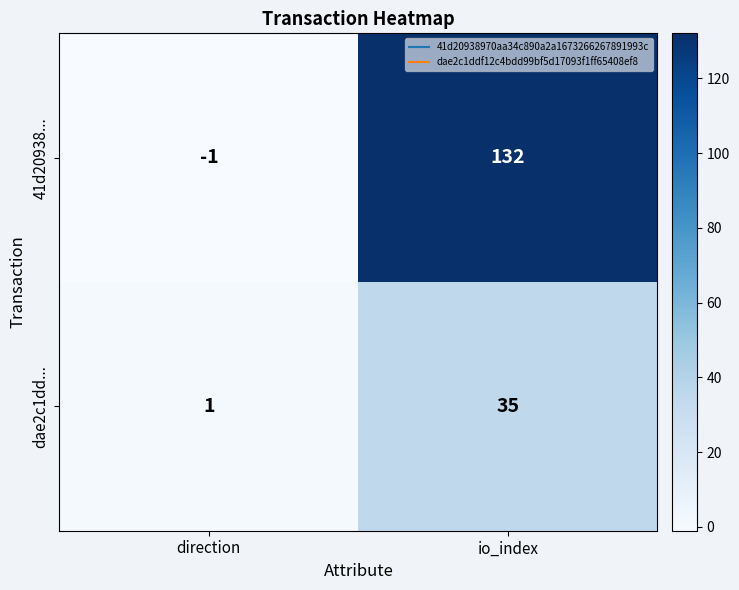

What is the sum of the dae2c1dd... values at direction and io_index?

36